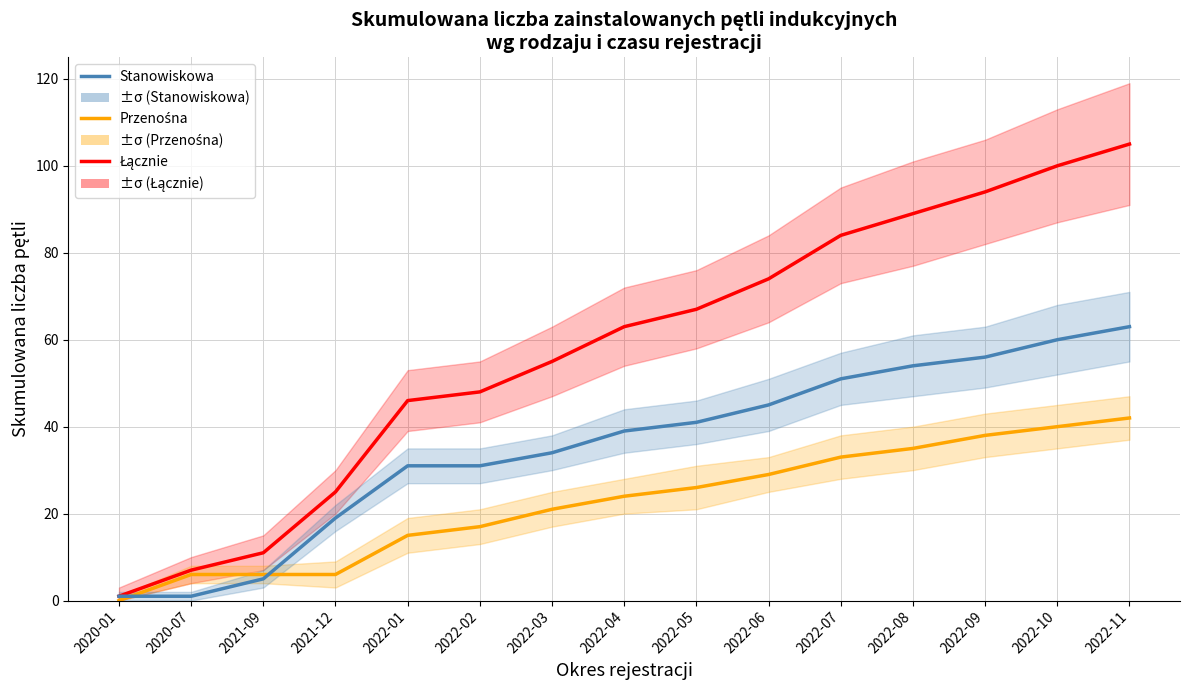

What is the difference between the second highest and minimum values in the Stanowiskowa series?

59